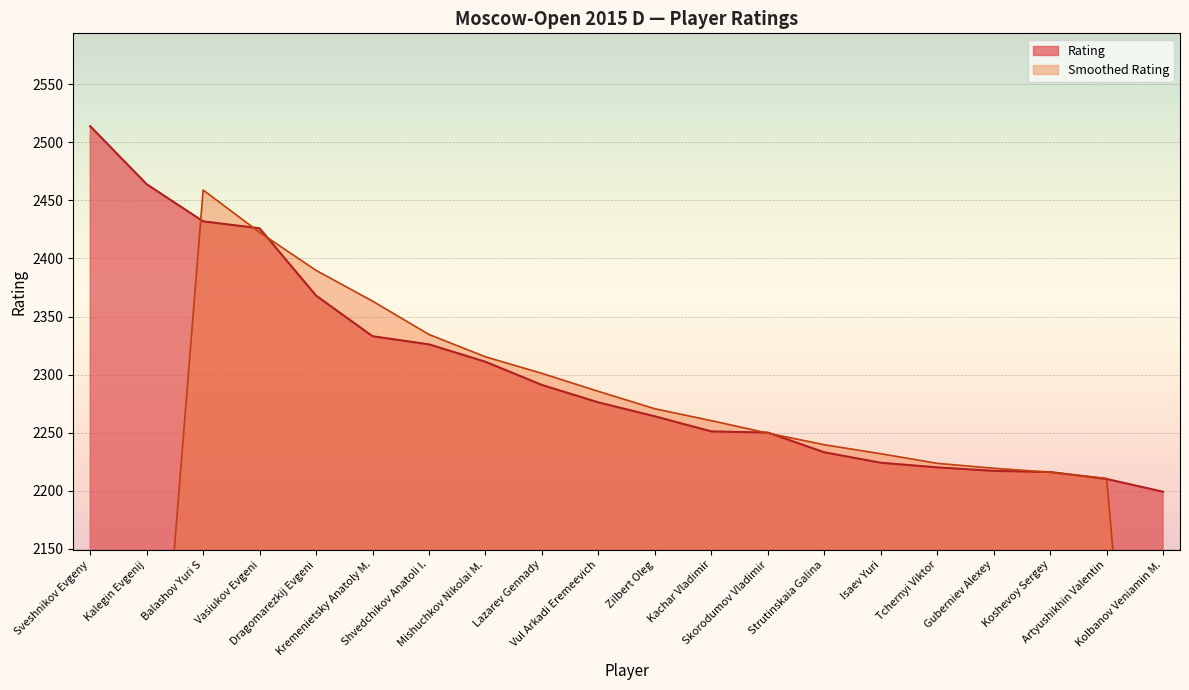

What is the difference between the maximum and minimum values?

315